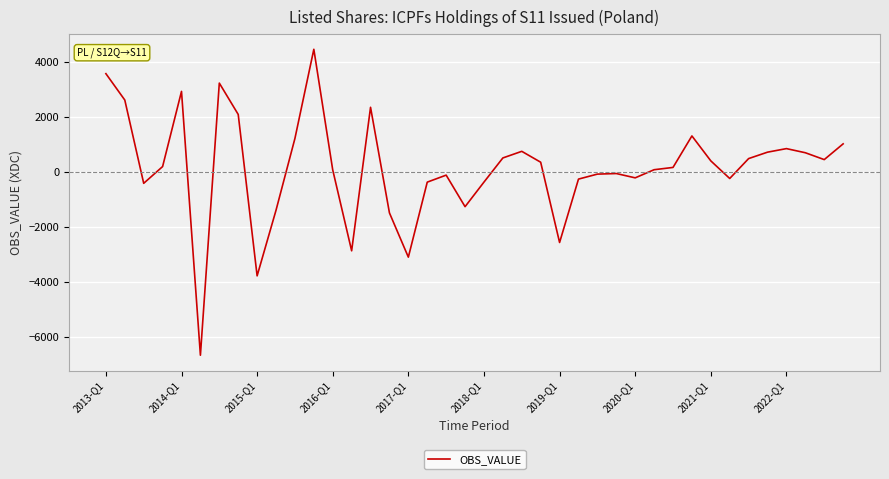

What is the difference between the maximum and minimum values?

11123.3